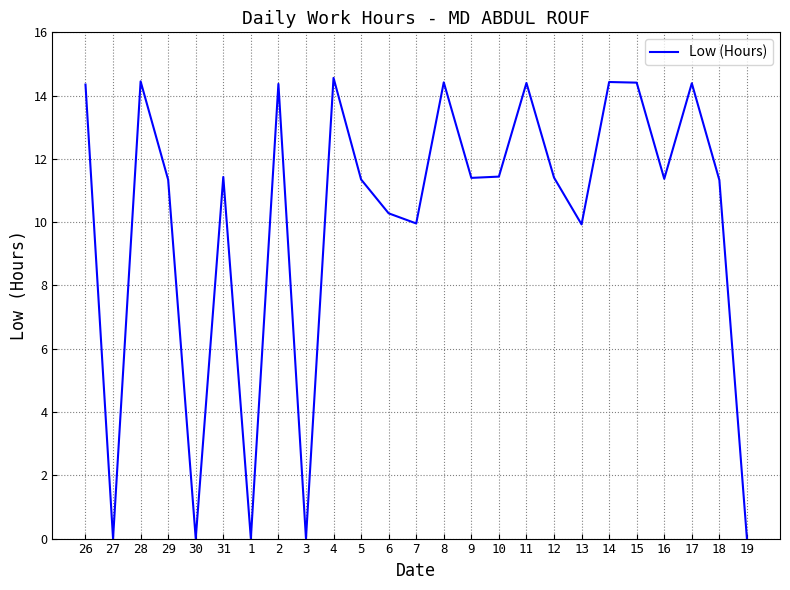

What is the ratio of the value at 9 to the value at 17?

0.8